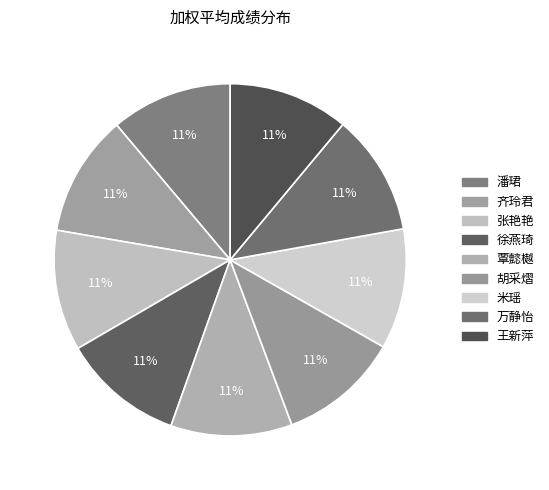

How many segments does this pie chart have?

9